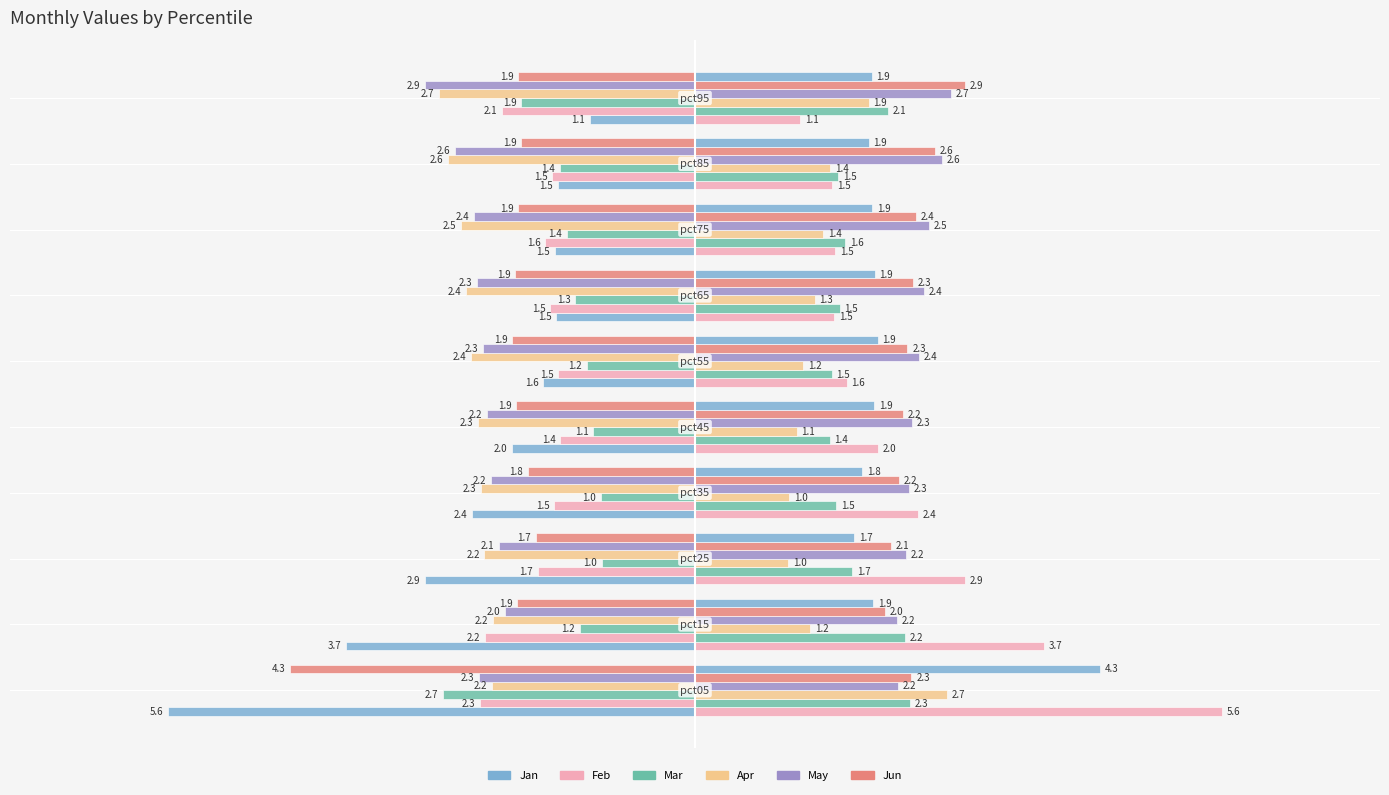

What are all the series names shown in the legend?

Jan, Feb, Mar, Apr, May, Jun